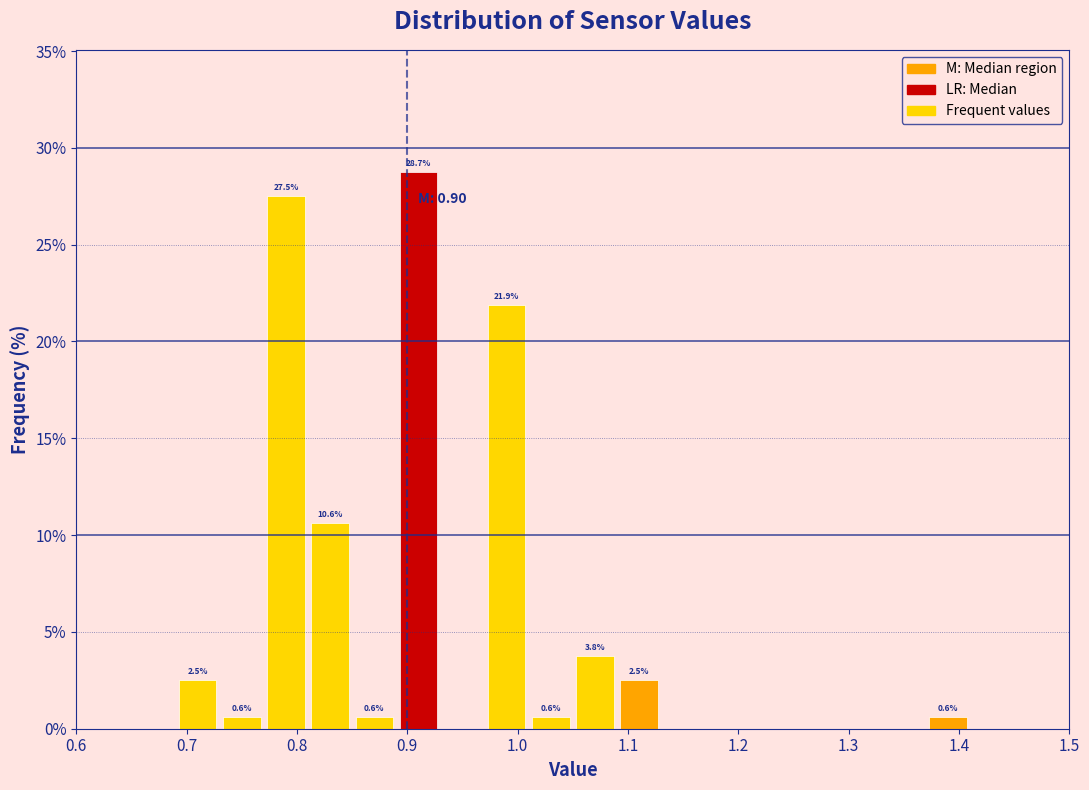

Over which range of the x-axis is the bar tallest?

0.89 to 0.93